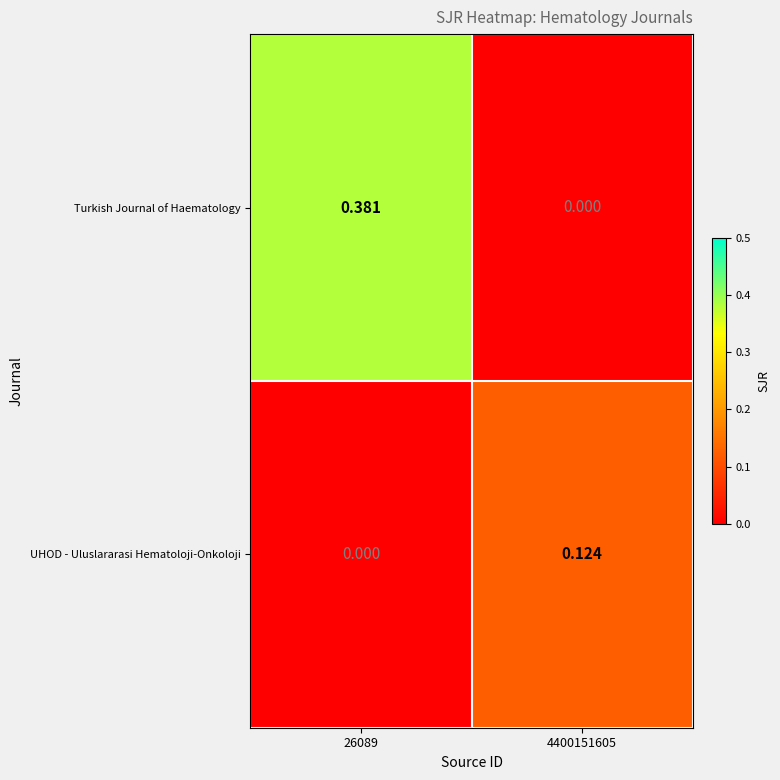

Which series has the largest range (max minus min)?

Turkish Journal of Haematology